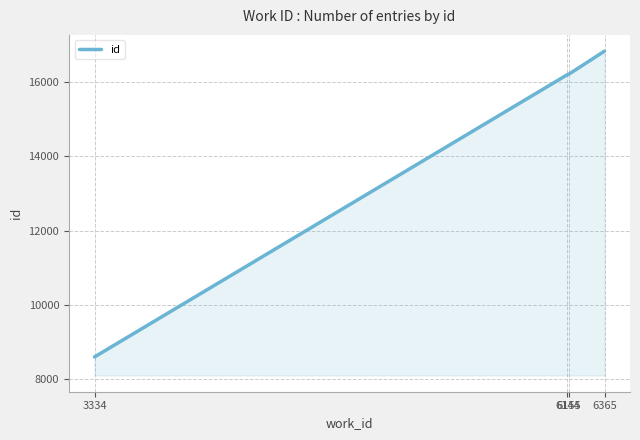

True or false: the data shows 16200 at 6144.

True